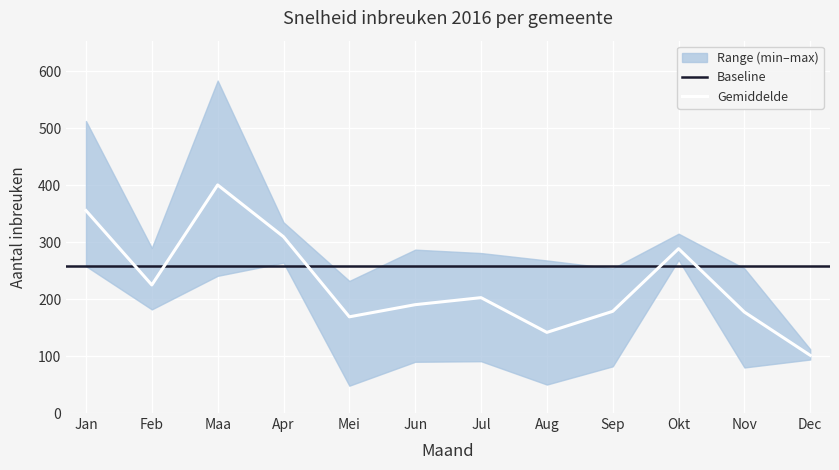

True or false: Wuustwezel_Snelheid has a value of 254 at Nov.

True